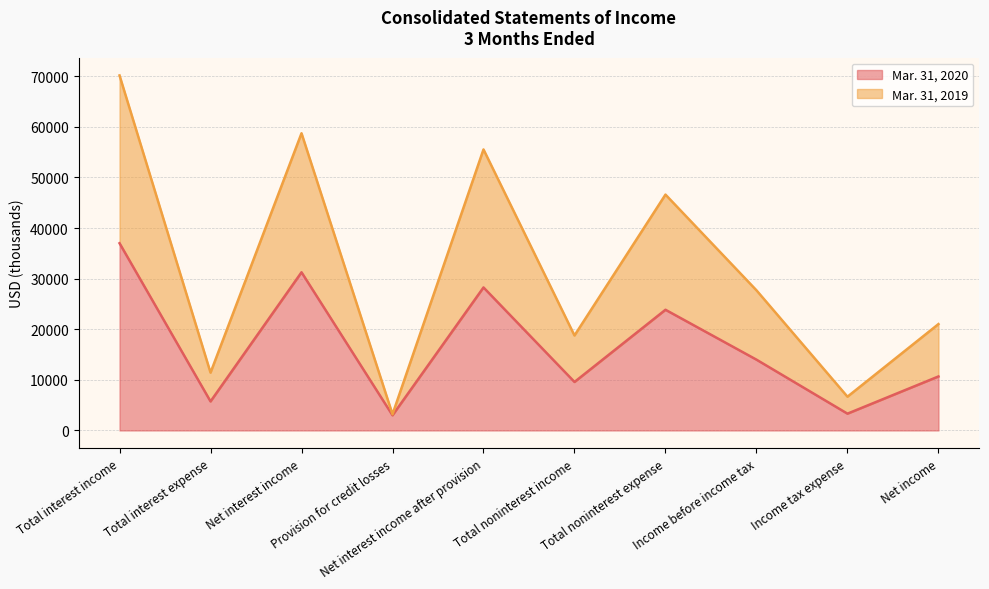

Which category has the highest value in the Mar. 31, 2020 series?

Total interest income